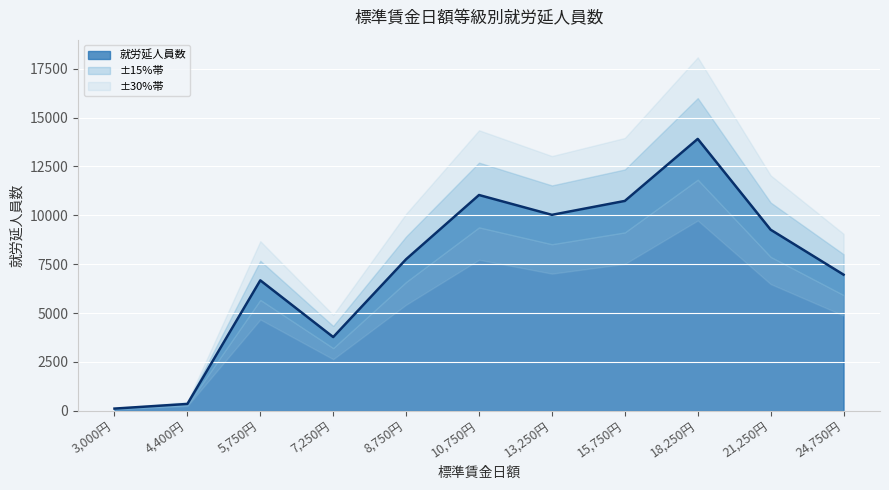

What is the sum of the values at 10,750円 and 5,750円?

17710